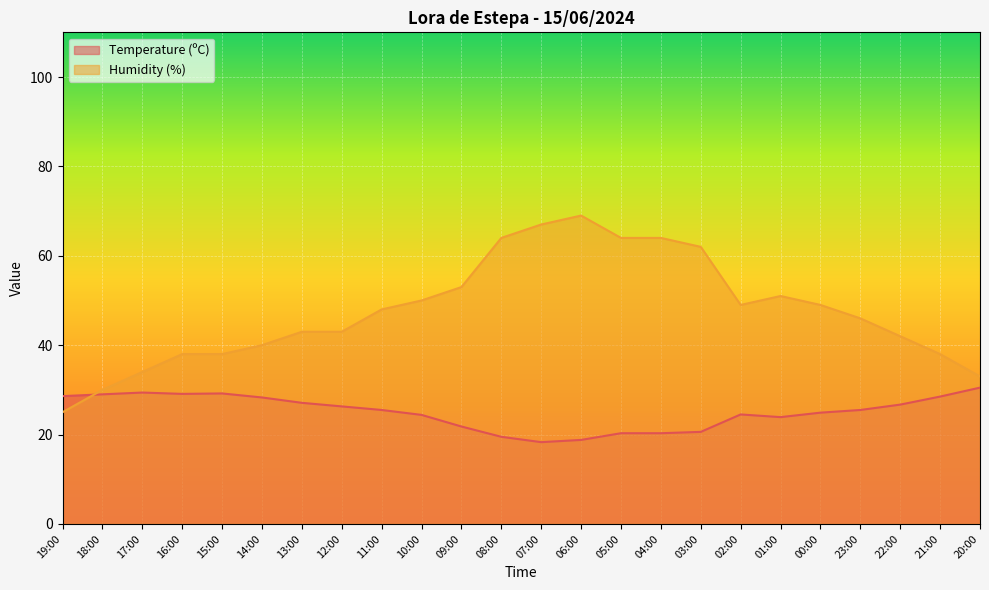

What is the difference between the maximum and second lowest values in the Temperature (ºC) series?

11.7